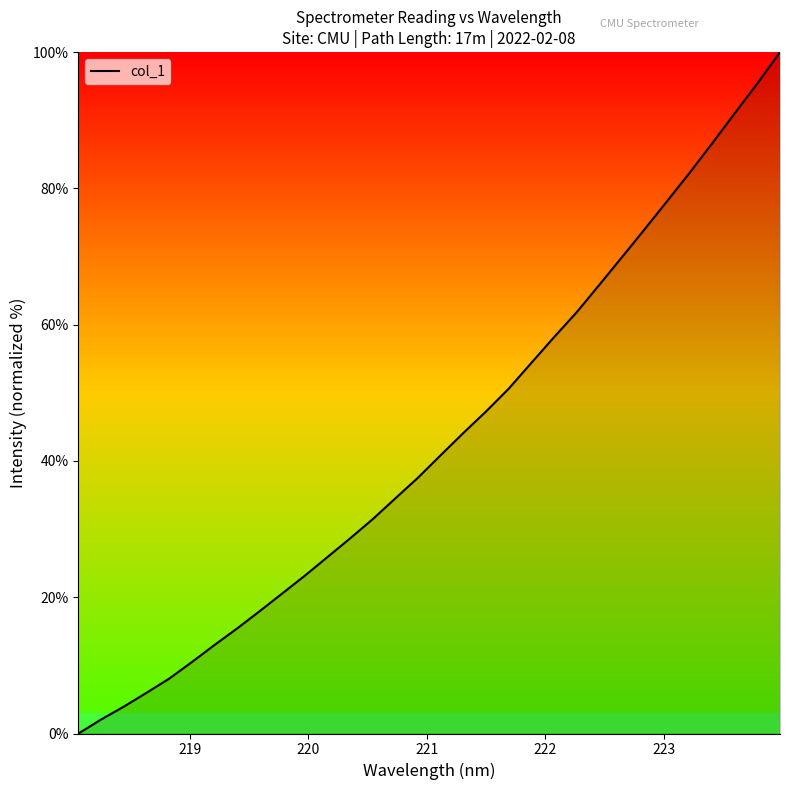

Reading right to left, list all the values displayed in this chart.

100.0	95.4	91.0	86.6	82.3	78.1	74.0	69.9	65.8	61.8	58.1	54.4	50.6	47.3	44.1	40.9	37.6	34.5	31.5	28.7	25.9	23.2	20.6	18.0	15.4	13.0	10.5	8.0	6.0	3.9	2.1	0.0